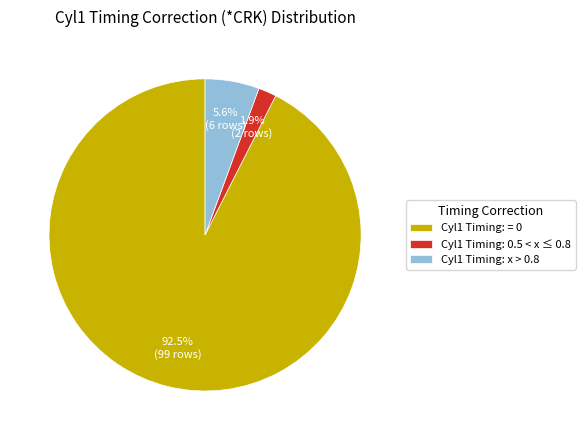

To the nearest percent, what is the average slice percentage?

33%